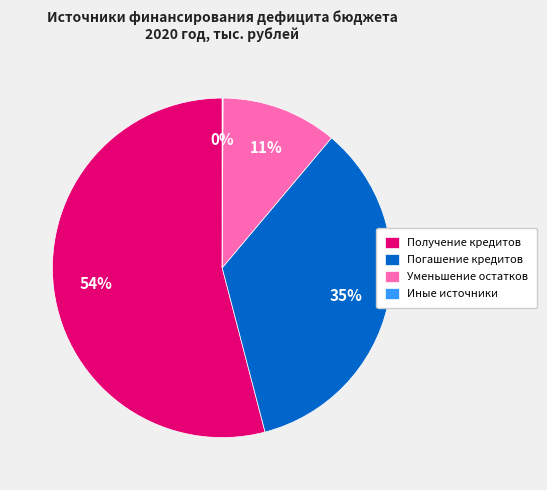

To the nearest percent, what is the combined percentage of Получение кредитов and Погашение кредитов?

89%